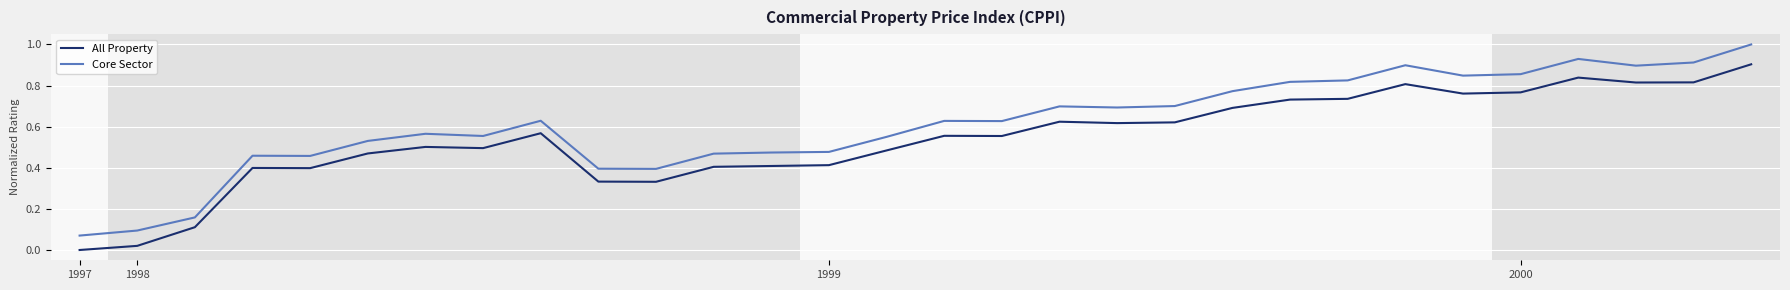

True or false: All Property and Core Sector cross at least once.

False